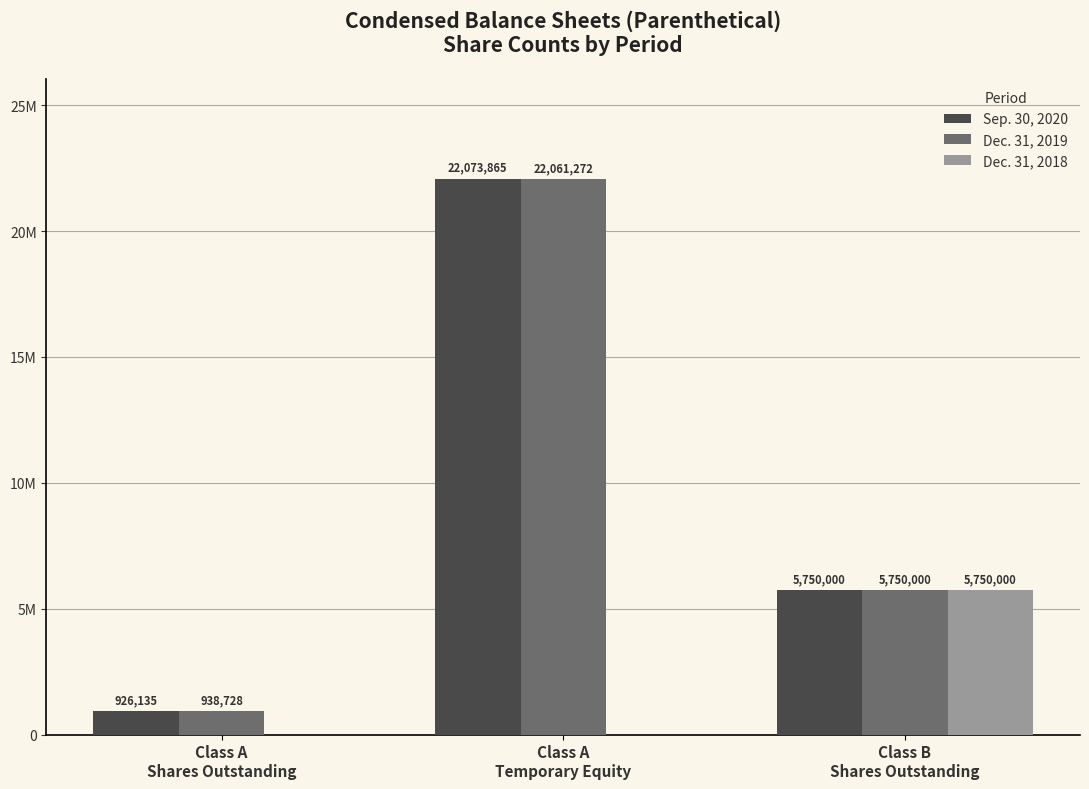

At which label does Dec. 31, 2019 first exceed 5750000?

Class A
Temporary Equity